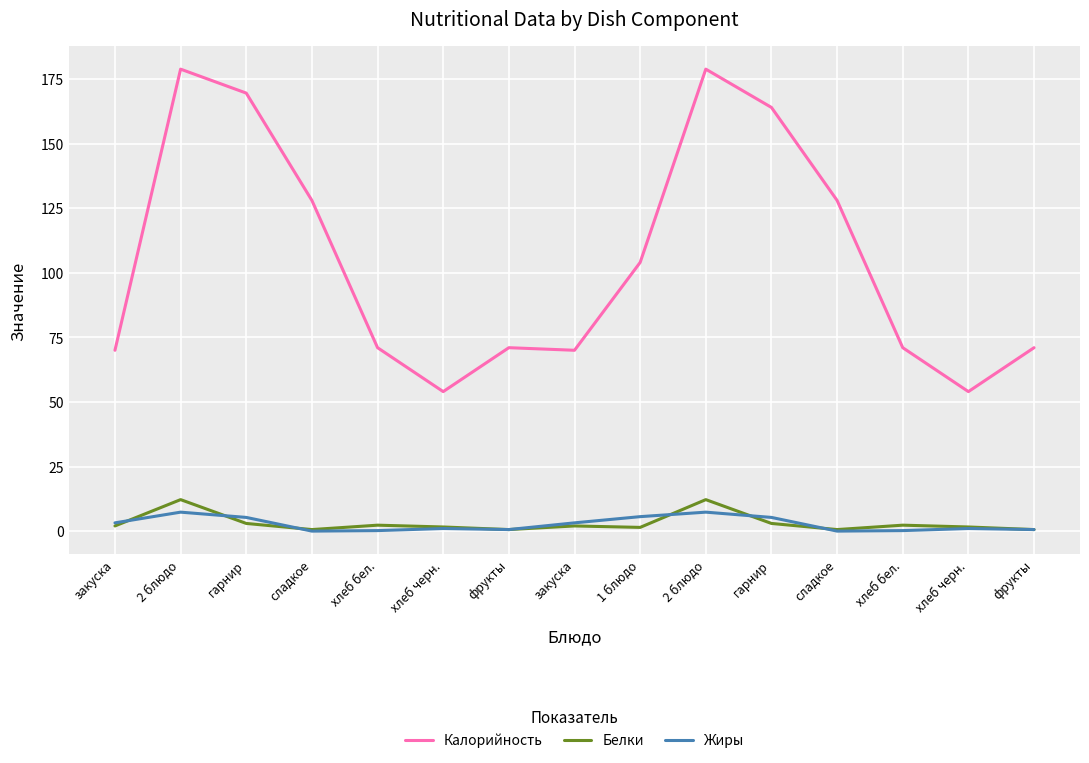

Reading left to right, extract all data points from this chart.

Калорийность: закуска=70.0	2 блюдо=178.8	гарнир=169.6	сладкое=128.0	хлеб бел.=71.0	хлеб черн.=54.0	фрукты=71.0	закуска=70.0	1 блюдо=104.0	2 блюдо=178.8	гарнир=164.0	сладкое=128.0	хлеб бел.=71.0	хлеб черн.=54.0	фрукты=71.0
Белки: закуска=2.0	2 блюдо=12.2	гарнир=3.0	сладкое=0.6	хлеб бел.=2.3	хлеб черн.=1.6	фрукты=0.6	закуска=2.0	1 блюдо=1.4	2 блюдо=12.2	гарнир=3.0	сладкое=0.6	хлеб бел.=2.3	хлеб черн.=1.6	фрукты=0.6
Жиры: закуска=3.2	2 блюдо=7.3	гарнир=5.3	сладкое=0.0	хлеб бел.=0.2	хлеб черн.=1.0	фрукты=0.6	закуска=3.2	1 блюдо=5.6	2 блюдо=7.3	гарнир=5.3	сладкое=0.0	хлеб бел.=0.2	хлеб черн.=1.0	фрукты=0.6